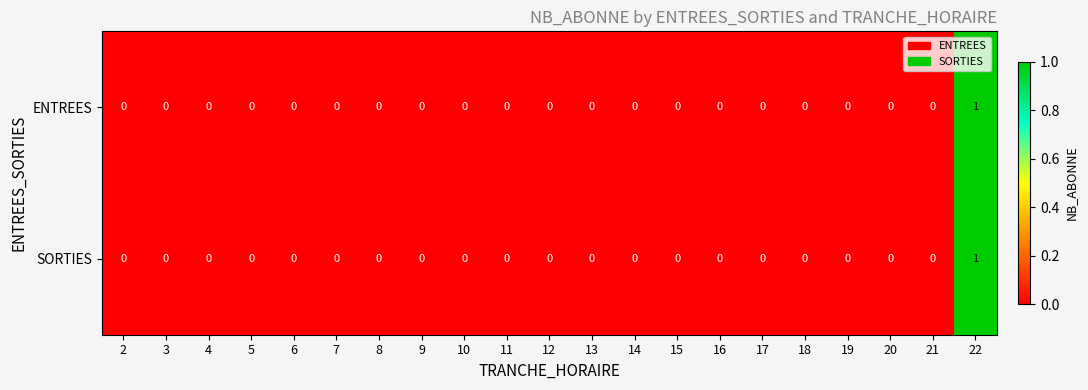

At which category does the chart reach its peak across all series?

22